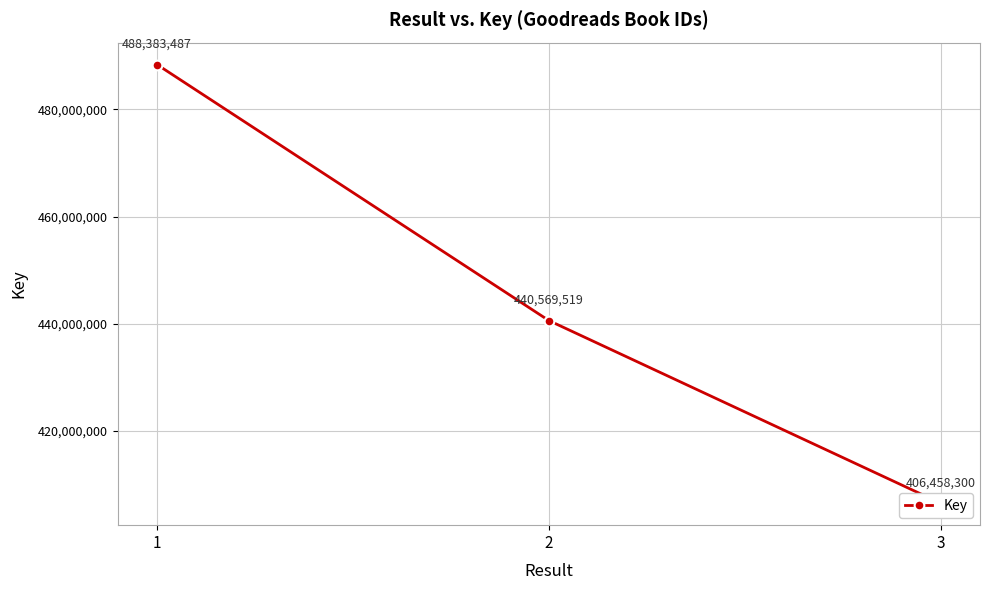

What is the minimum value shown in the chart?

406458300